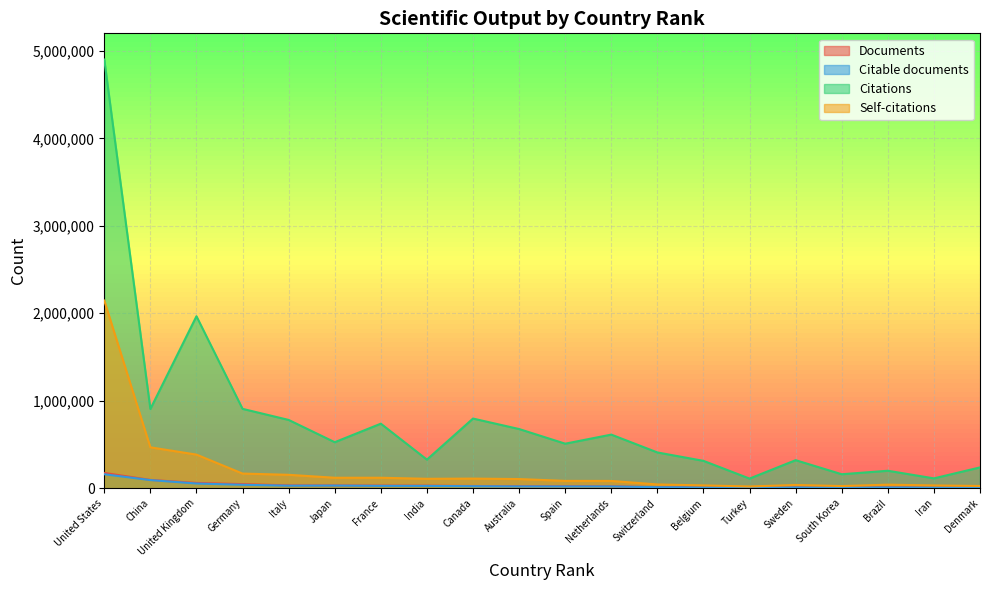

True or false: Citable documents and Documents cross at least once.

False